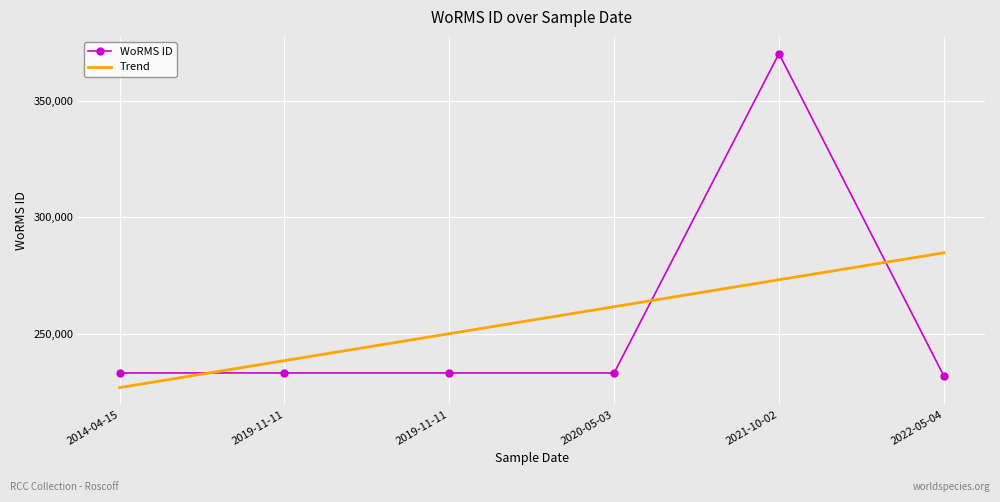

List the labels in order of value, largest first.

2021-10-02, 2019-11-11, 2019-11-11, 2020-05-03, 2014-04-15, 2022-05-04